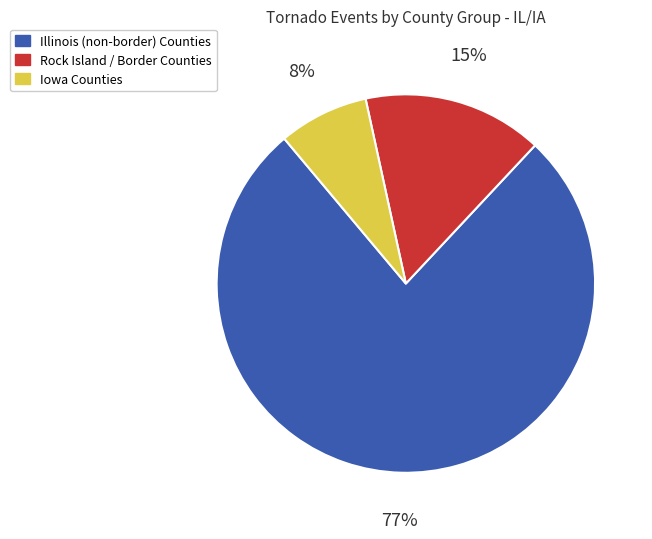

Which category has the smallest portion of the pie?

Iowa Counties